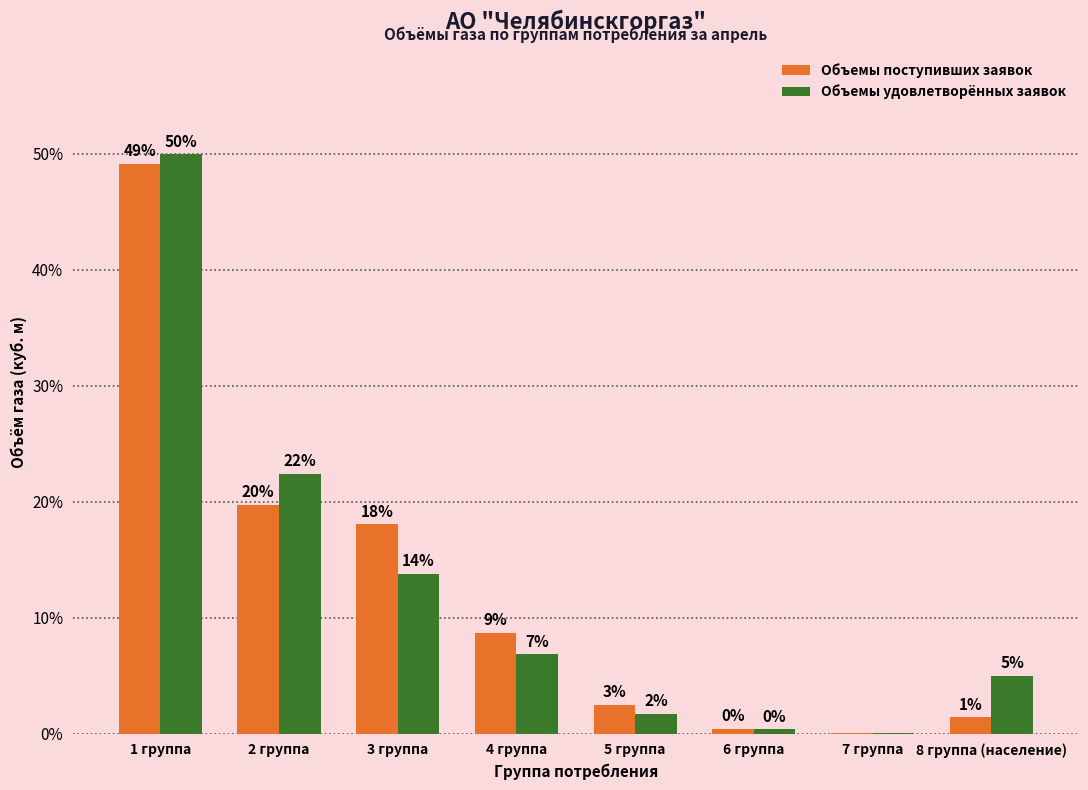

Rank the series by their maximum value, from highest to lowest.

Объемы удовлетворённых заявок, Объемы поступивших заявок